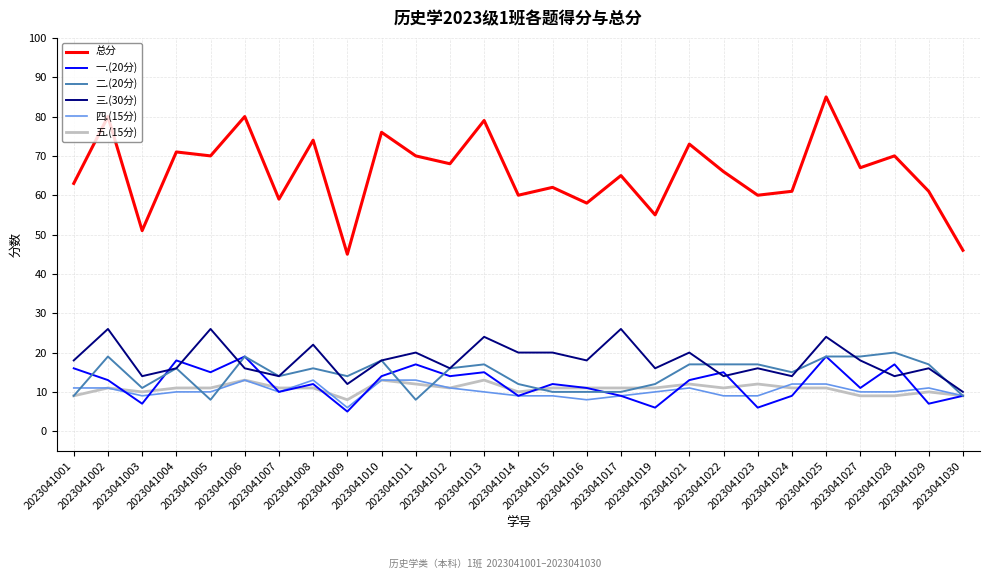

What is the sum of the 三.(30分) values at 2023041029 and 2023041009?

28